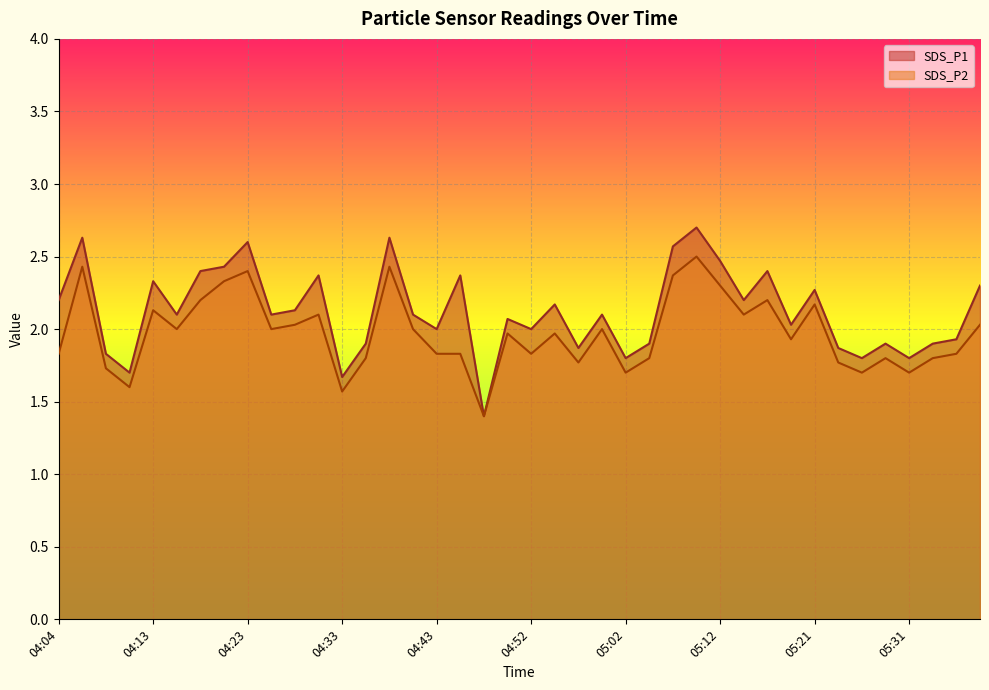

What are all the series names shown in the legend?

SDS_P1, SDS_P2